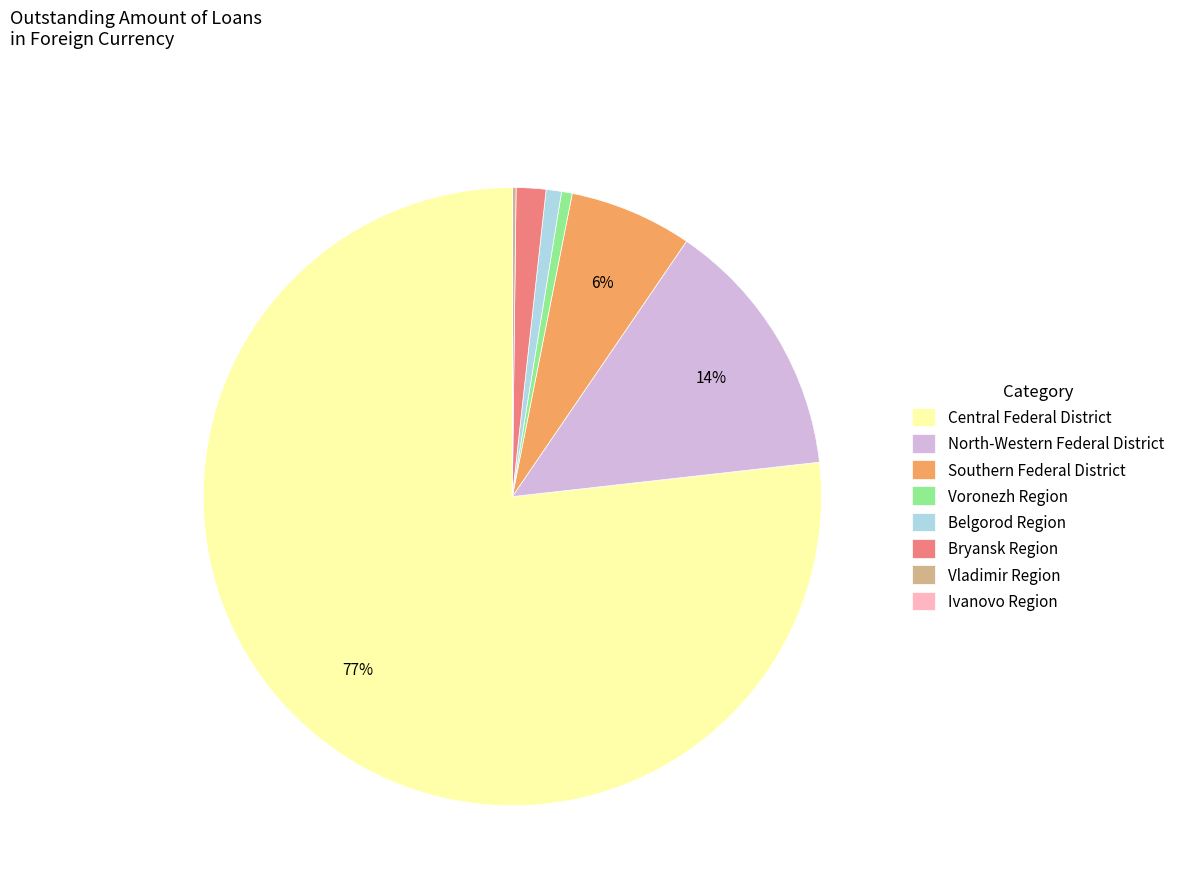

To the nearest percent, what is the average slice percentage?

12%